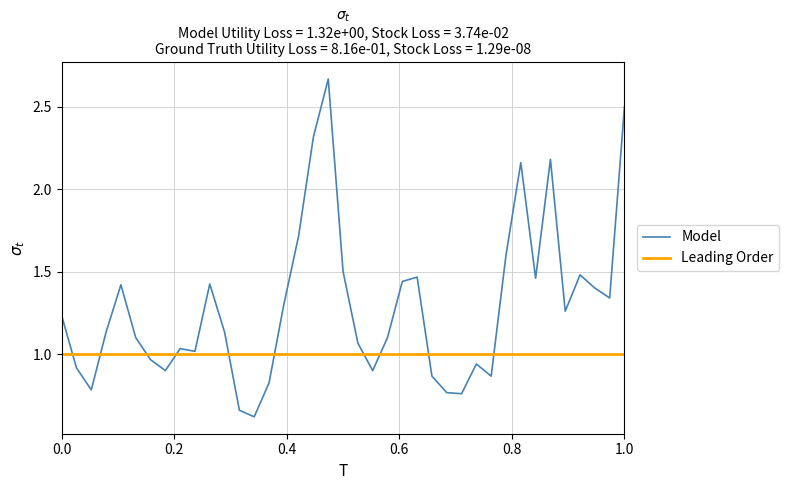

What is the difference between the maximum and second lowest values in the Model series?

2.0